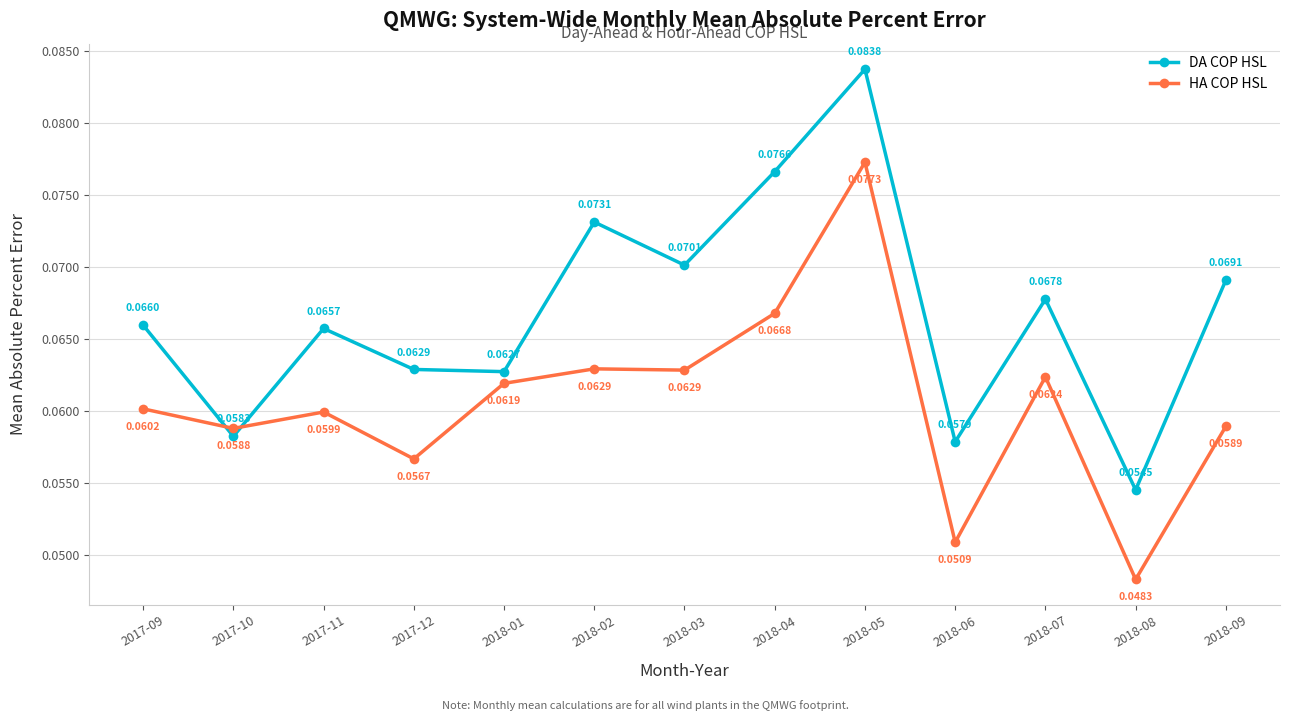

At which category is the sum across all series the highest?

2018-05